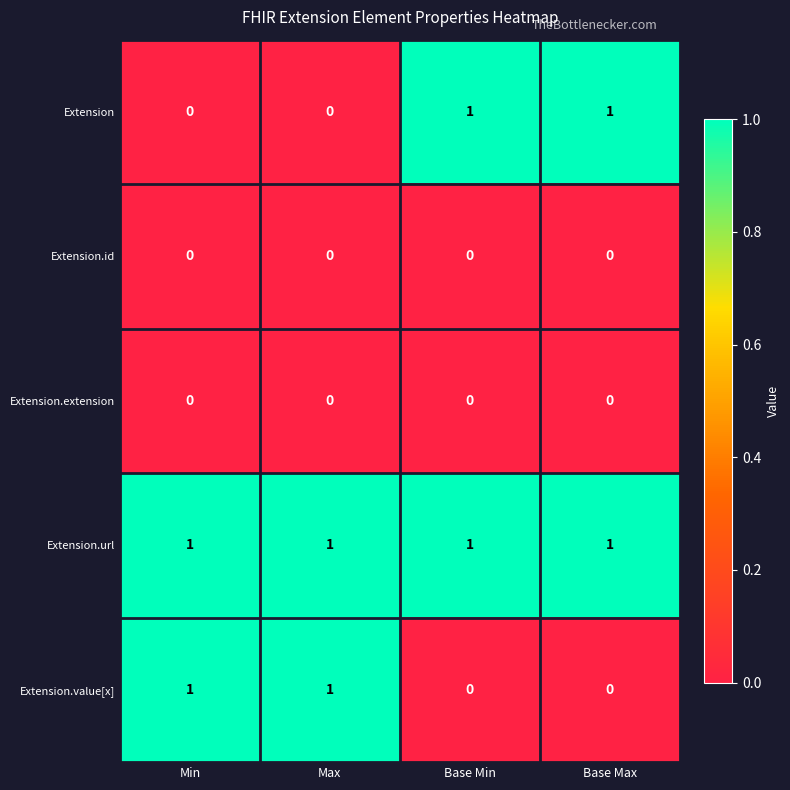

Is the value of Extension.id at Min greater than the value of Extension.value[x] at Min?

No